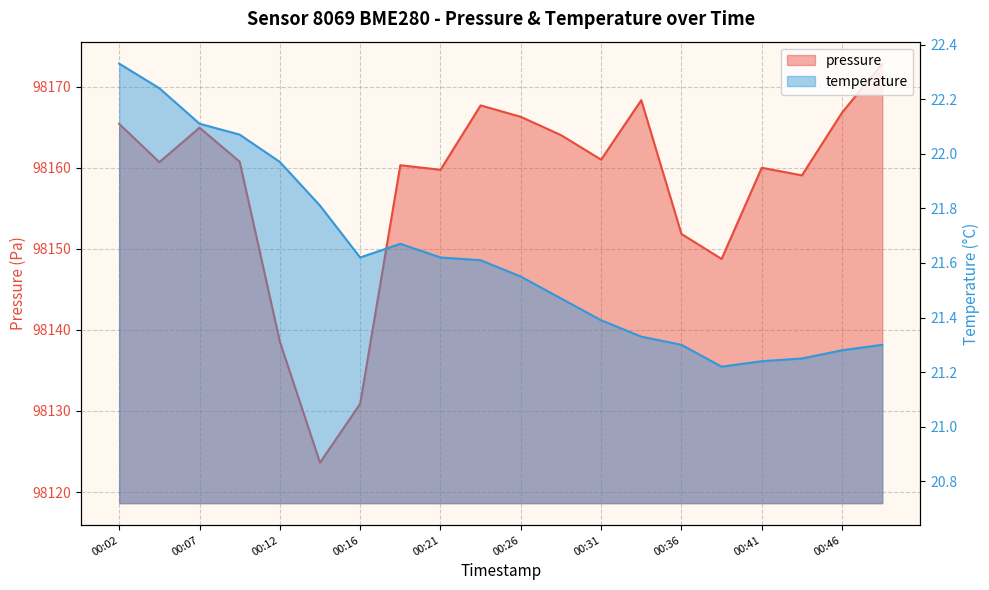

The temperature series shows 21.3 at 00:36. True or false?

True